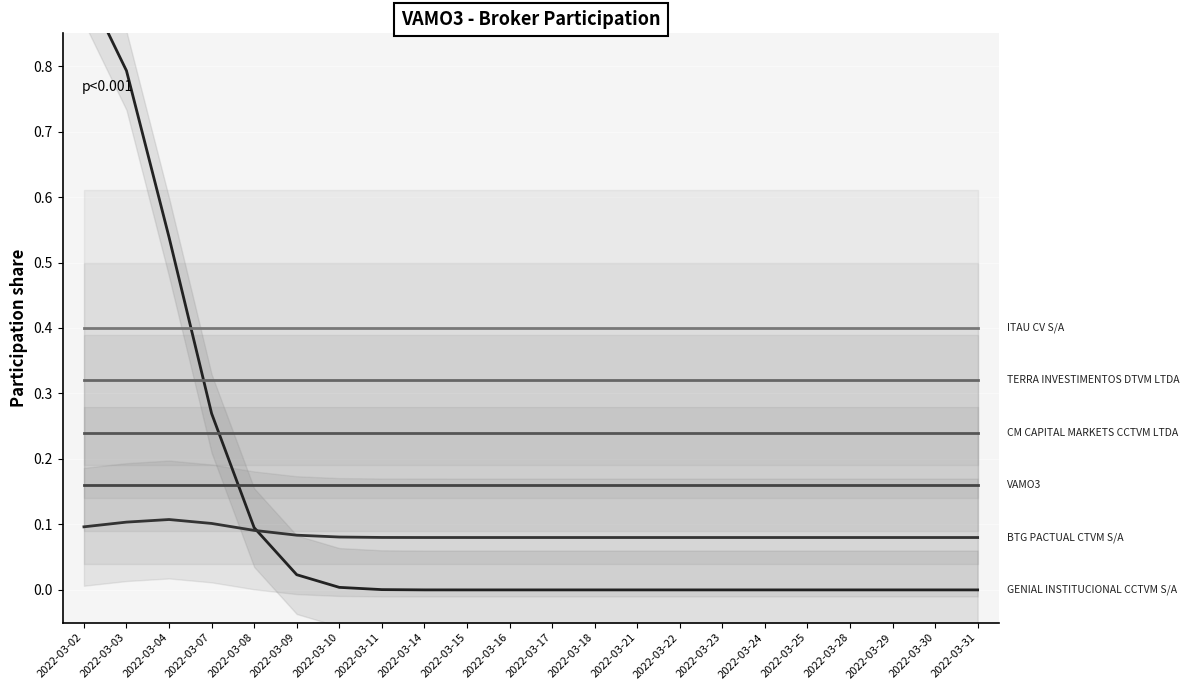

True or false: TERRA INVESTIMENTOS DTVM LTDA has more than 2 interior local peaks.

False